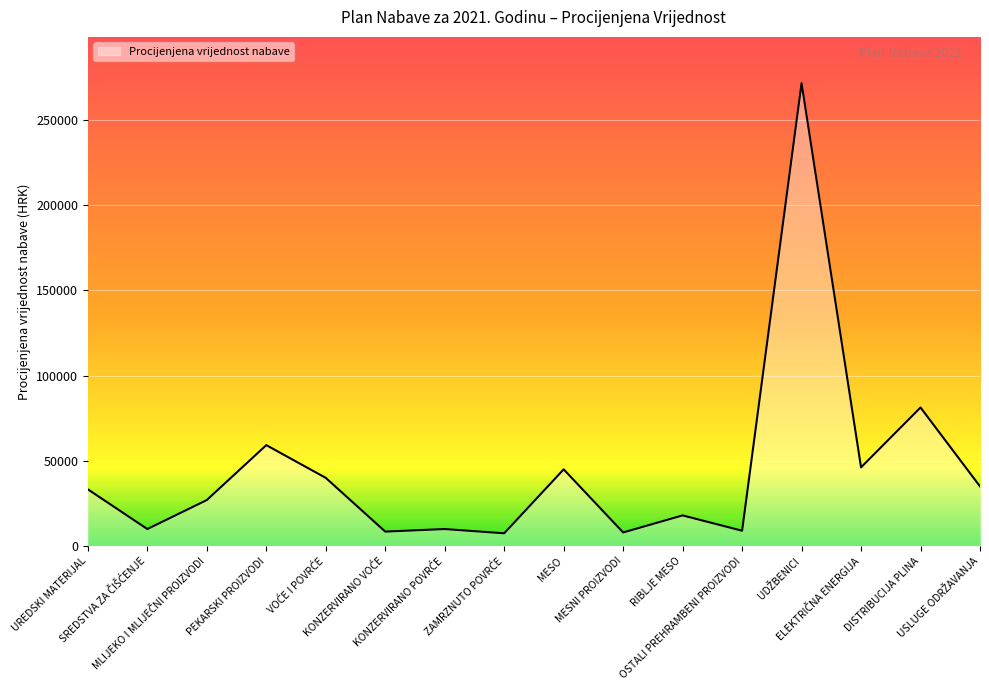

What is the greatest value displayed?

271430